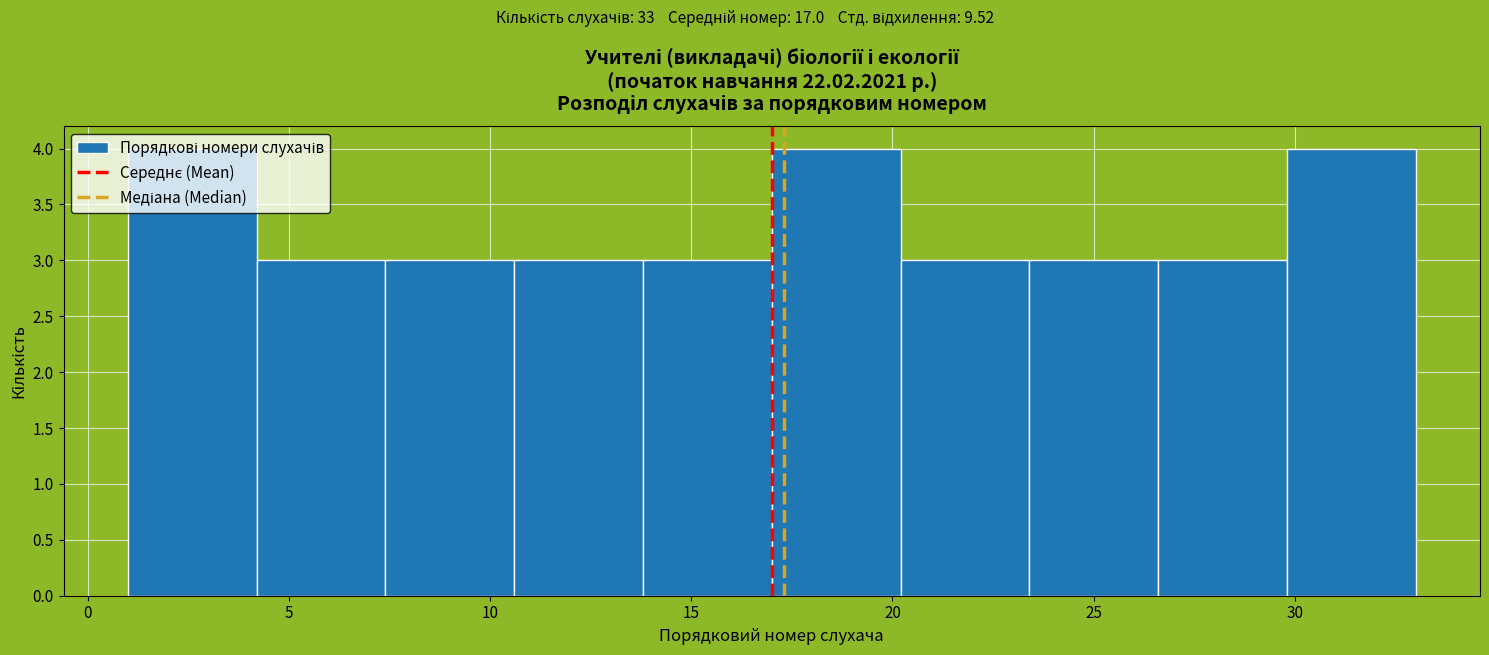

What is the height of the bar covering 1.0 to 4.2 on the x-axis? Neither the bar edges nor the heights are printed on the chart, so give them approximately, as read against the axes.

4